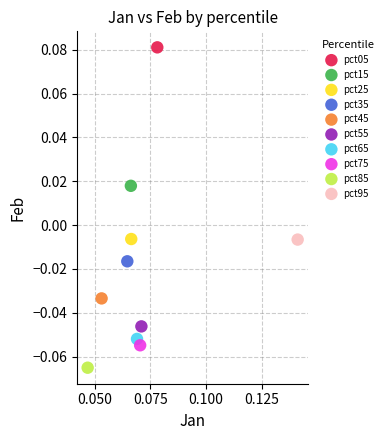

Which series contains the highest Y value?

pct05